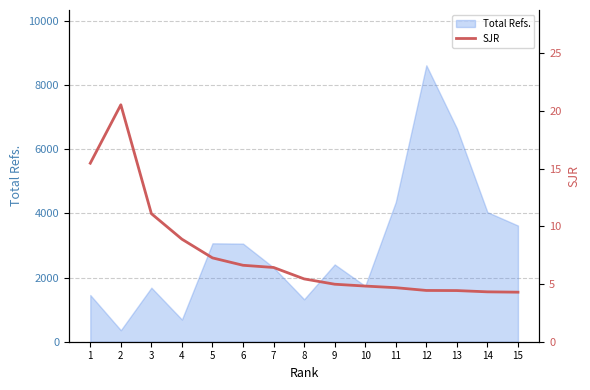

True or false: the data shows 1.1 at 11.

False